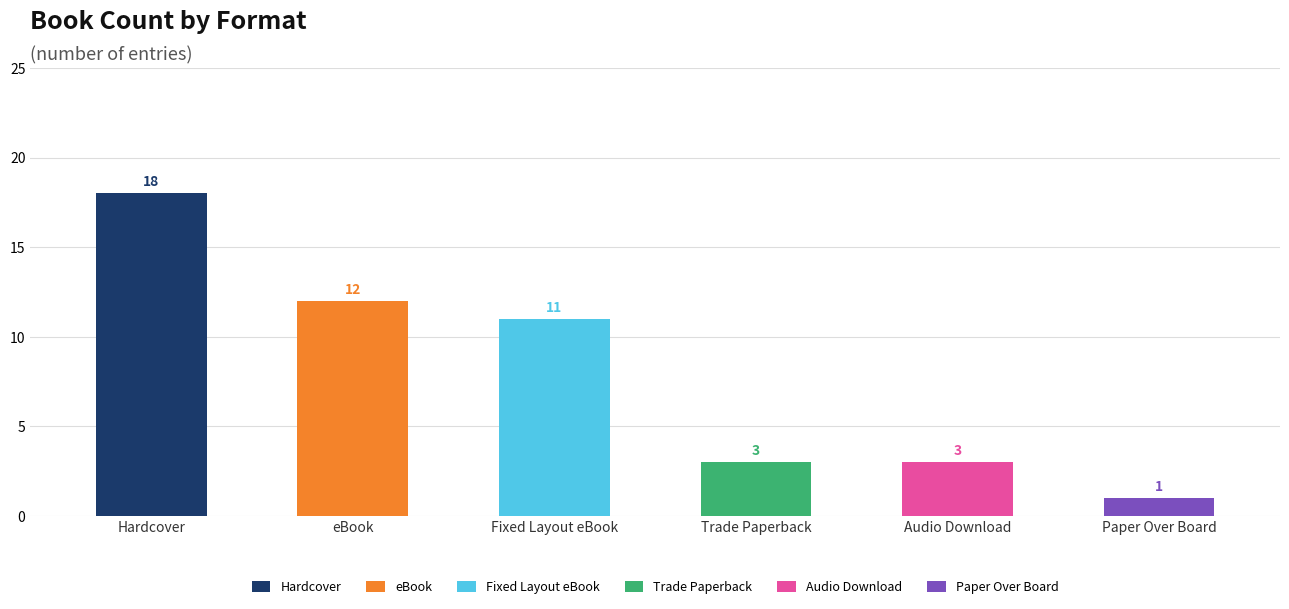

What is the change in value from Fixed Layout eBook to Audio Download?

-8